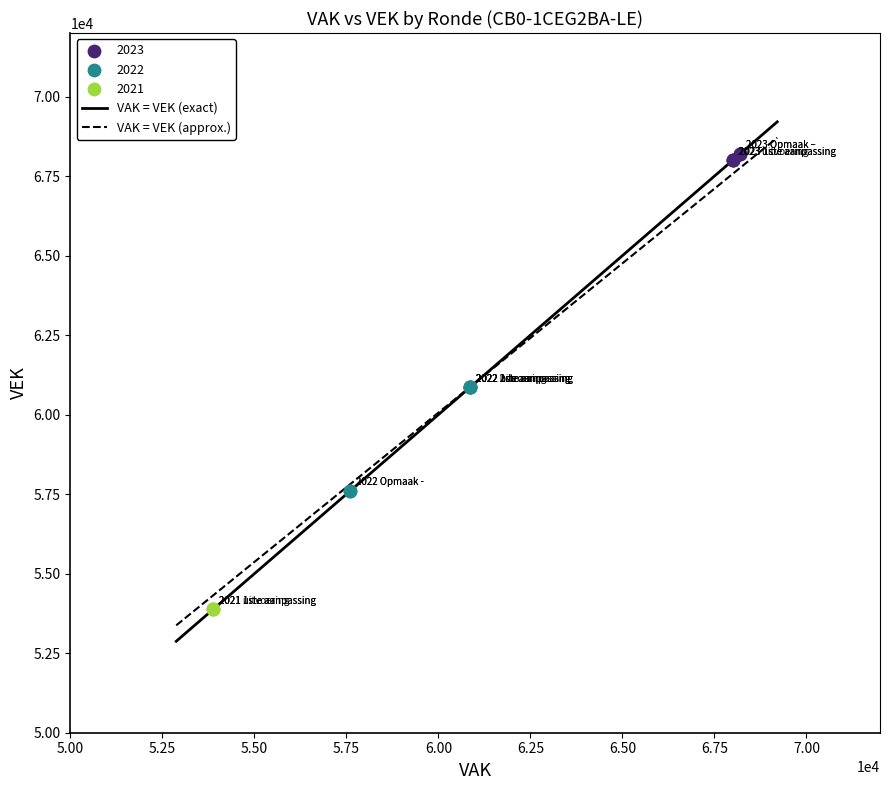

Which series contains the lowest Y value?

2021